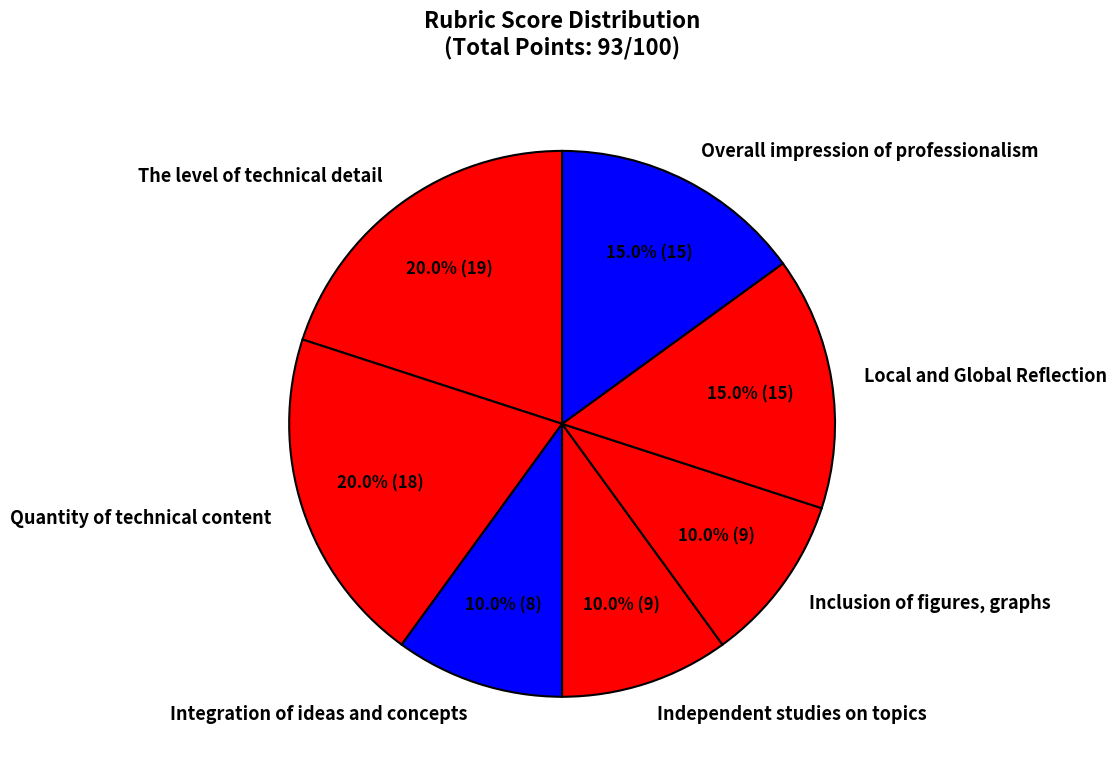

Between Local and Global Reflection and Quantity of technical content, which is larger?

Quantity of technical content